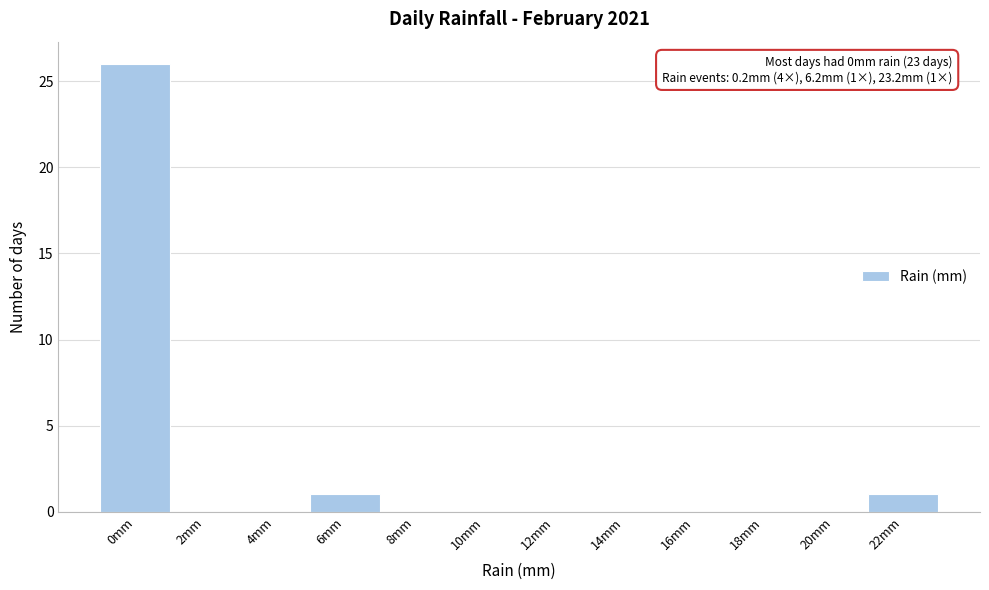

Reading right to left, transcribe all the data shown in this chart.

22mm=1	20mm=0	18mm=0	16mm=0	14mm=0	12mm=0	10mm=0	8mm=0	6mm=1	4mm=0	2mm=0	0mm=26